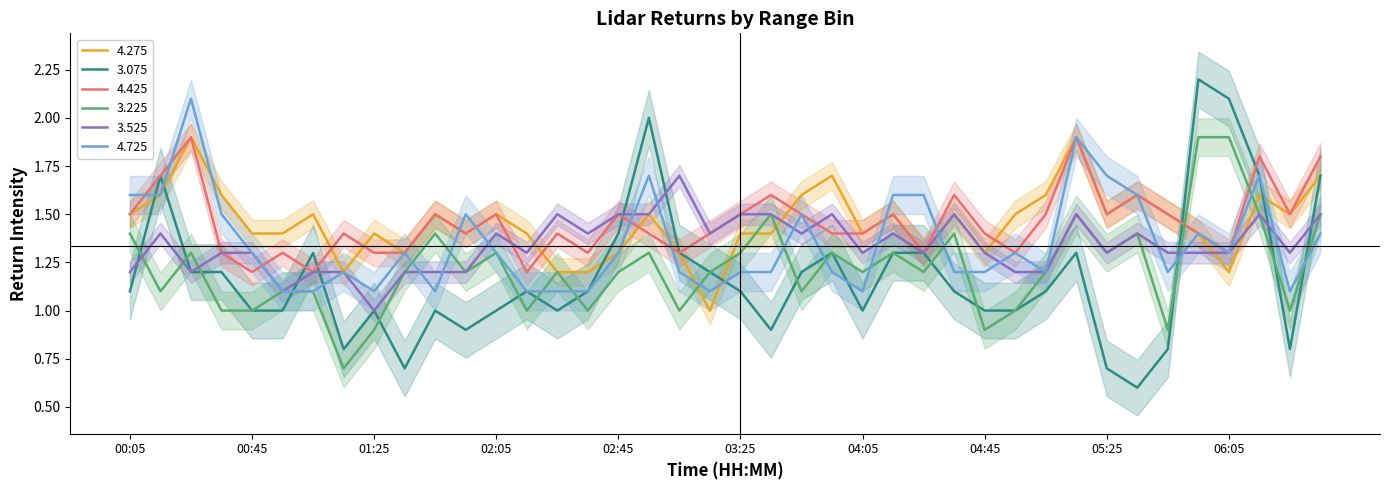

How many interior local valleys does the 4.425 series have?

11